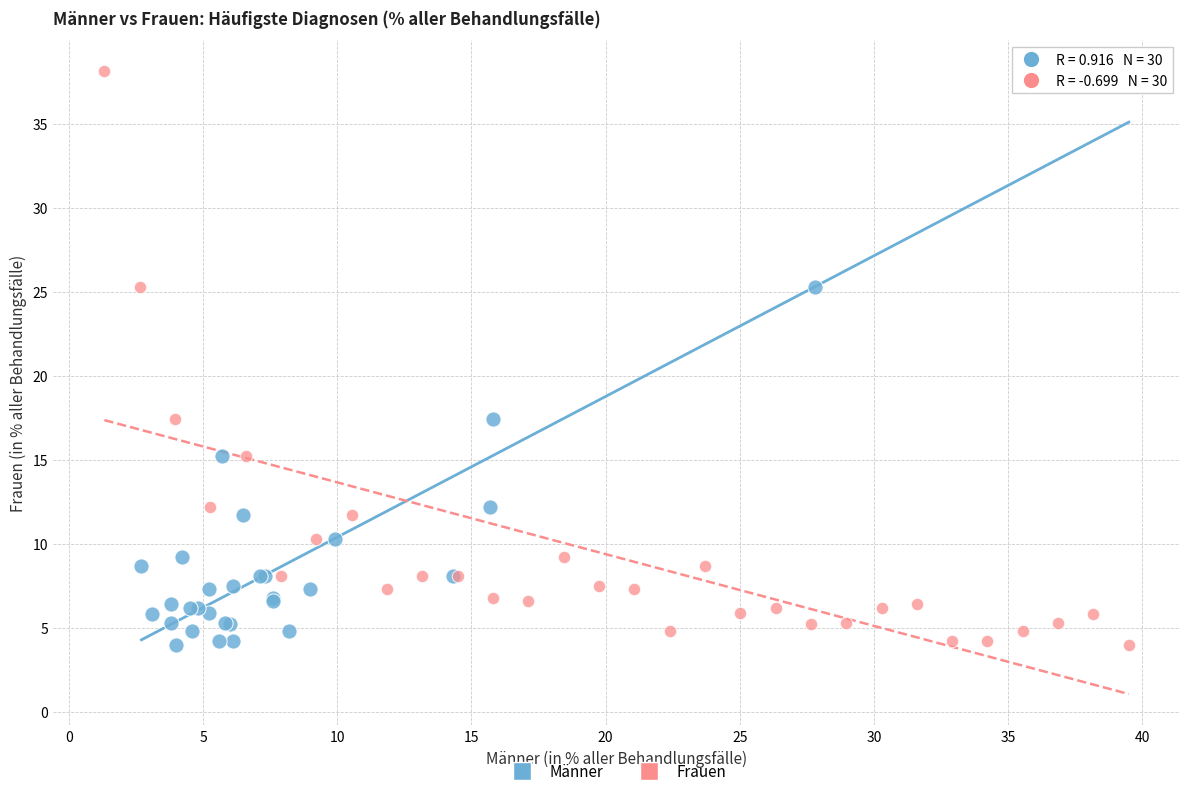

What are all the series names shown in the legend?

Männer, Frauen